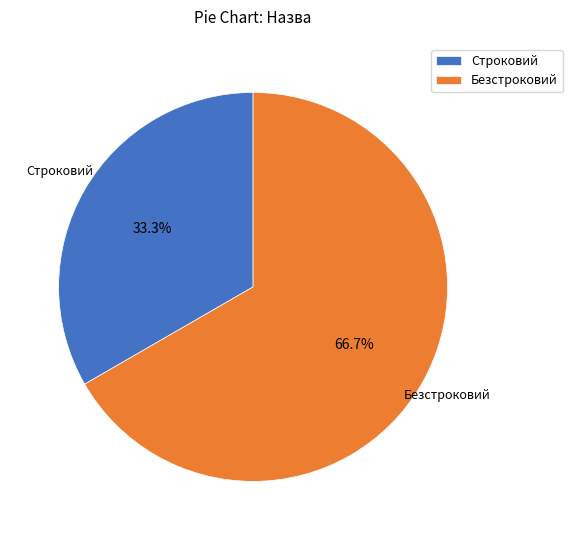

Approximately how many times larger is the value at Безстроковий compared to Строковий?

2.0